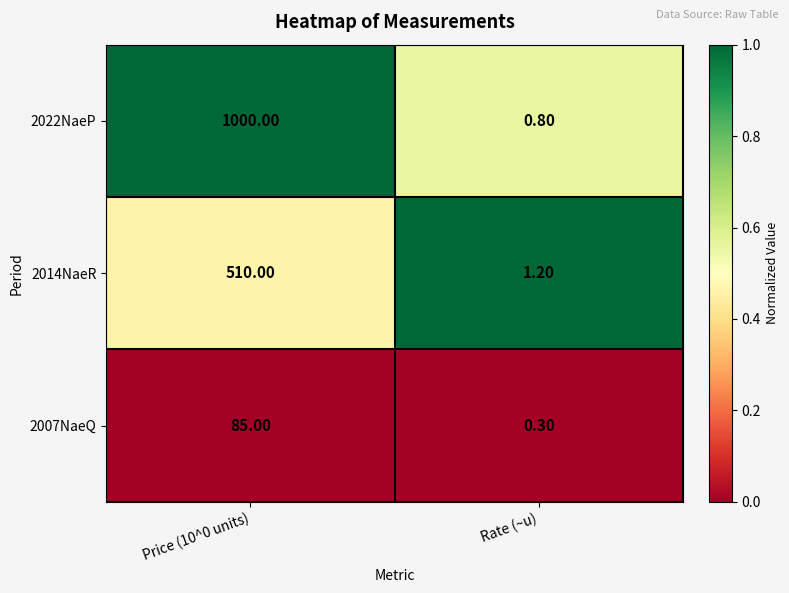

What is the sum of the 2022NaeP values at Price (10^0 units) and Rate (~u)?

1000.8